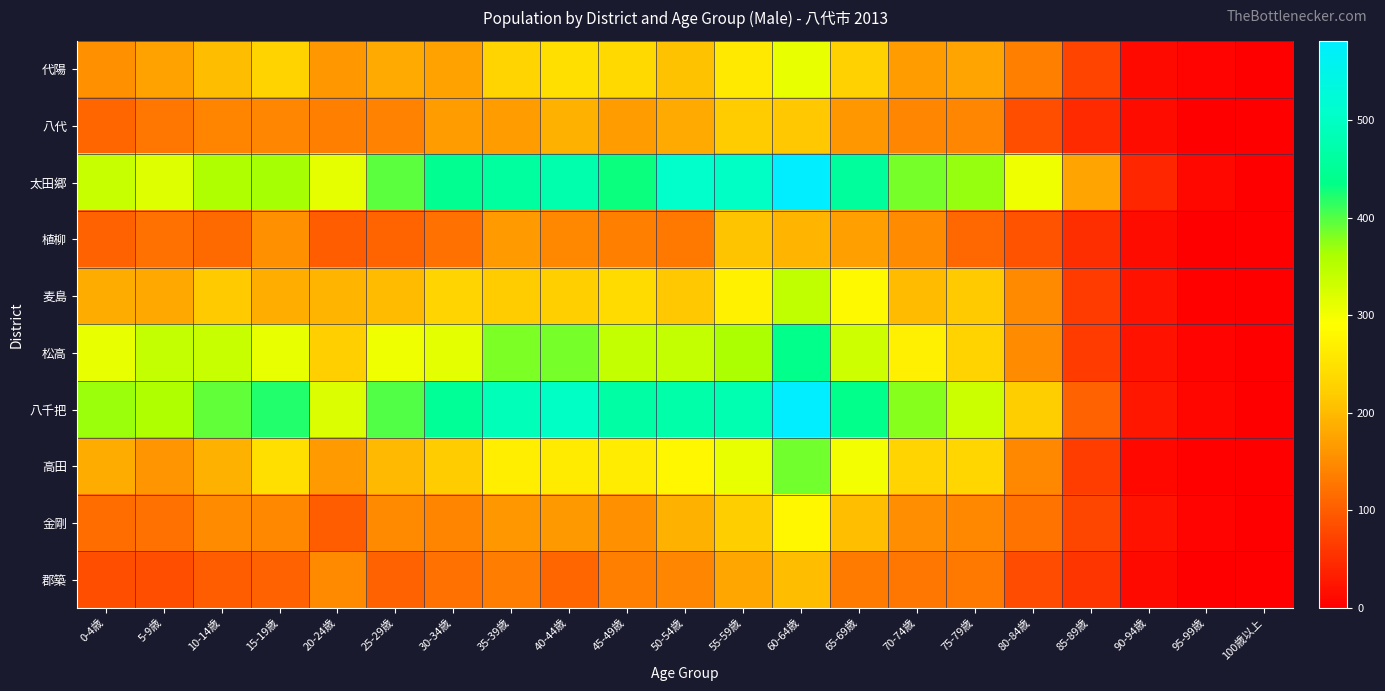

What is the total value across all series at 40-44歳?

2703